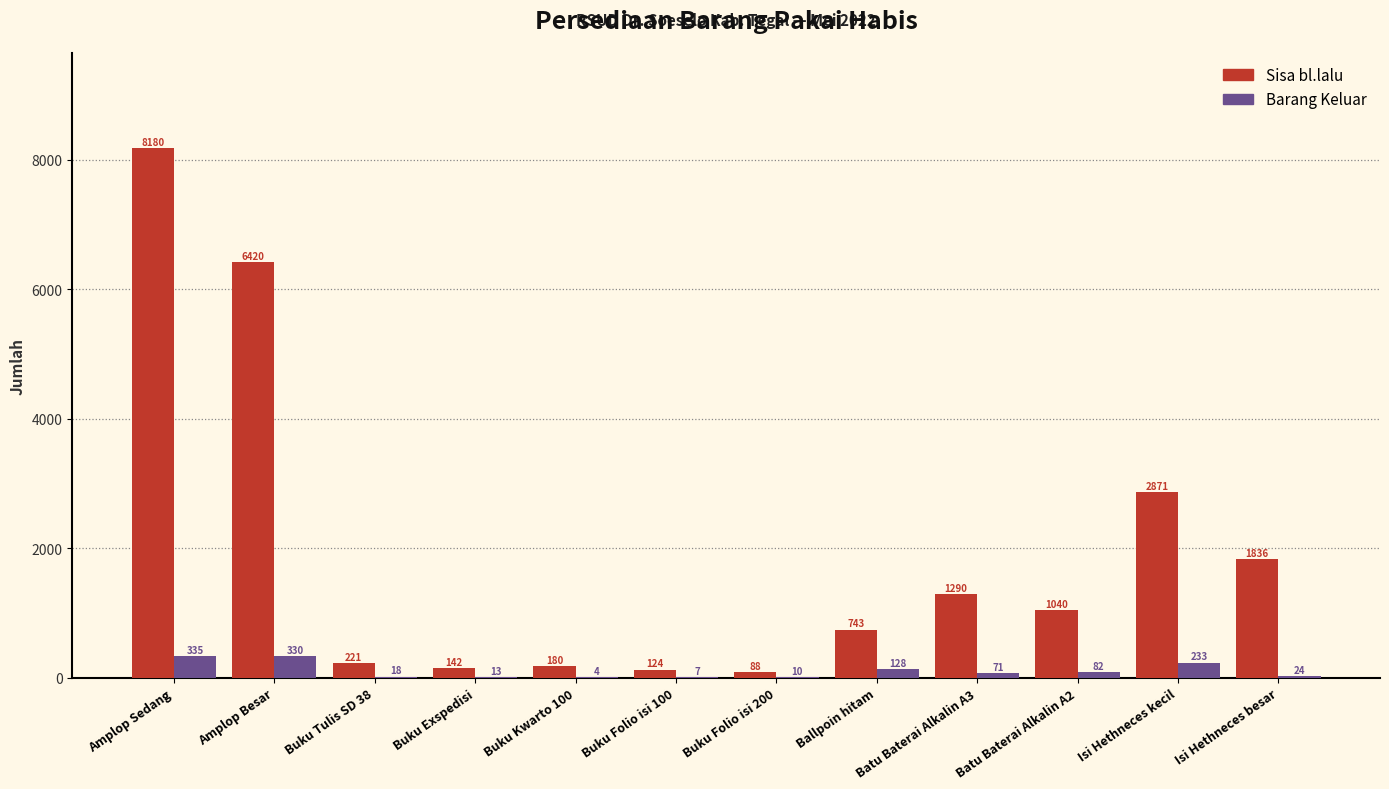

What is the highest value of the Sisa bl.lalu series?

8180